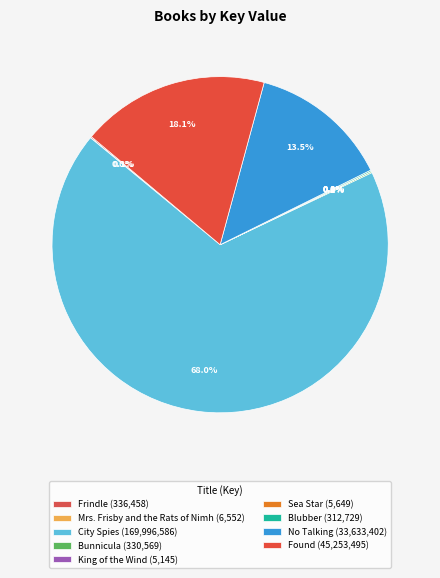

To the nearest percent, what is the average slice percentage?

11%